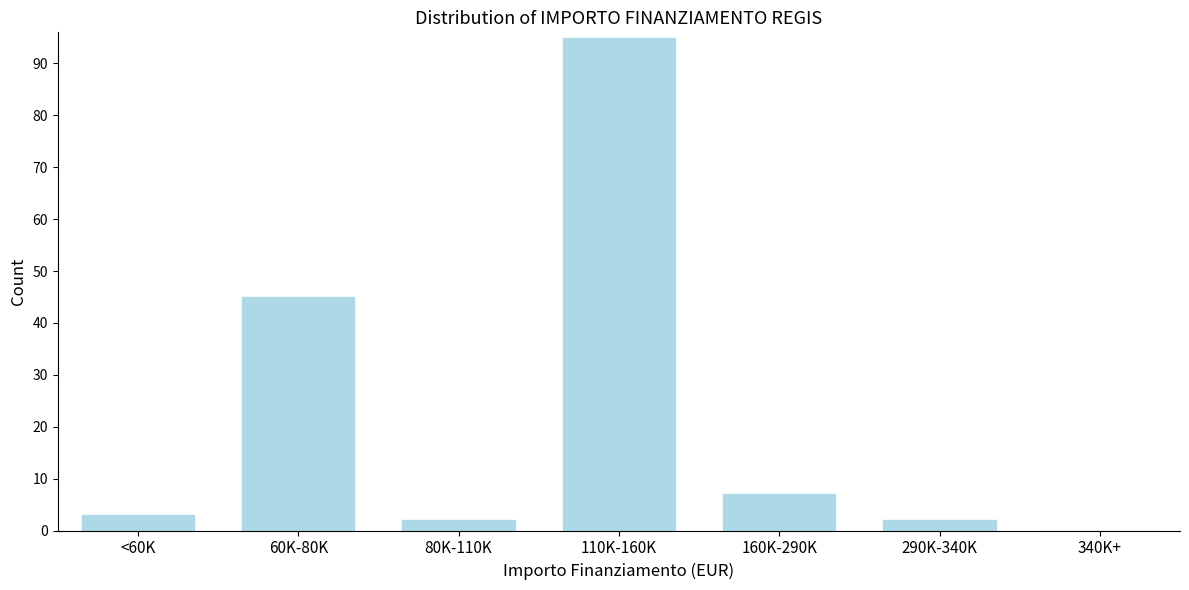

Reading left to right, transcribe all the data shown in this chart.

<60K=3	60K-80K=45	80K-110K=2	110K-160K=95	160K-290K=7	290K-340K=2	340K+=0